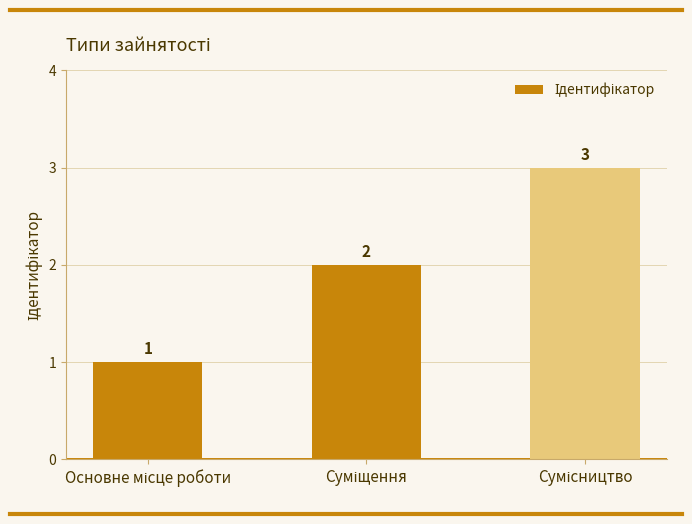

How many values are between 1 and 3?

3